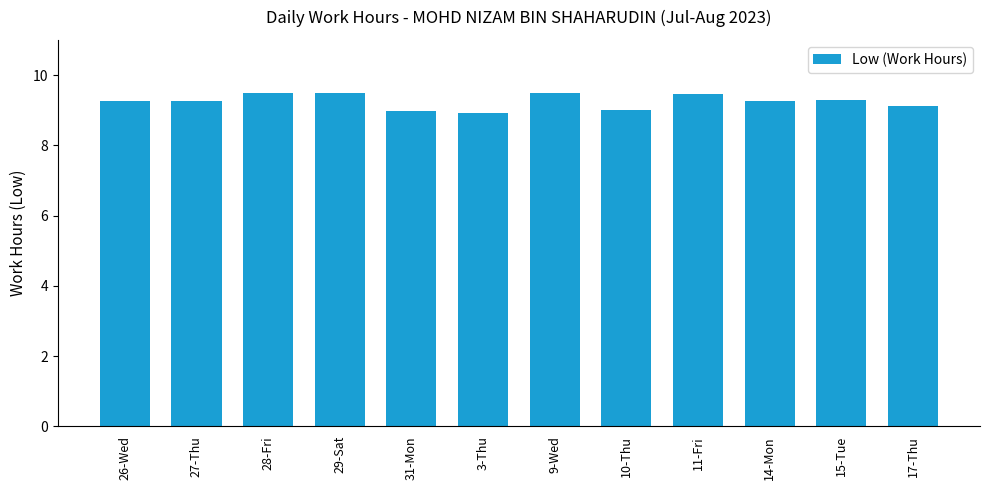

What is the difference between the second highest and minimum values?

0.6